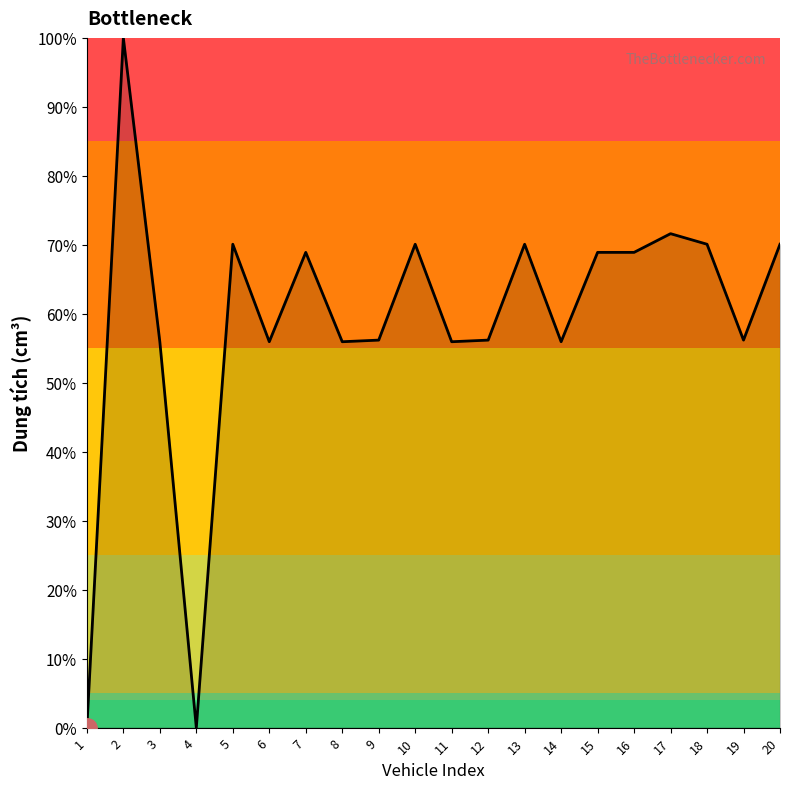

What is the difference between the maximum and minimum values?

1.0